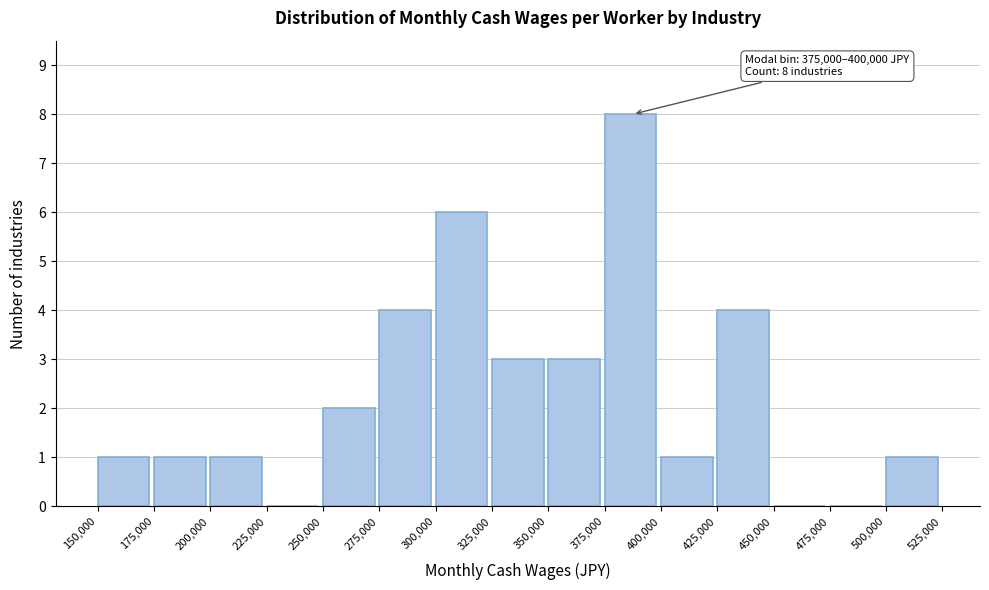

Which range on the x-axis has the tallest bar?

375,000 to 400,000